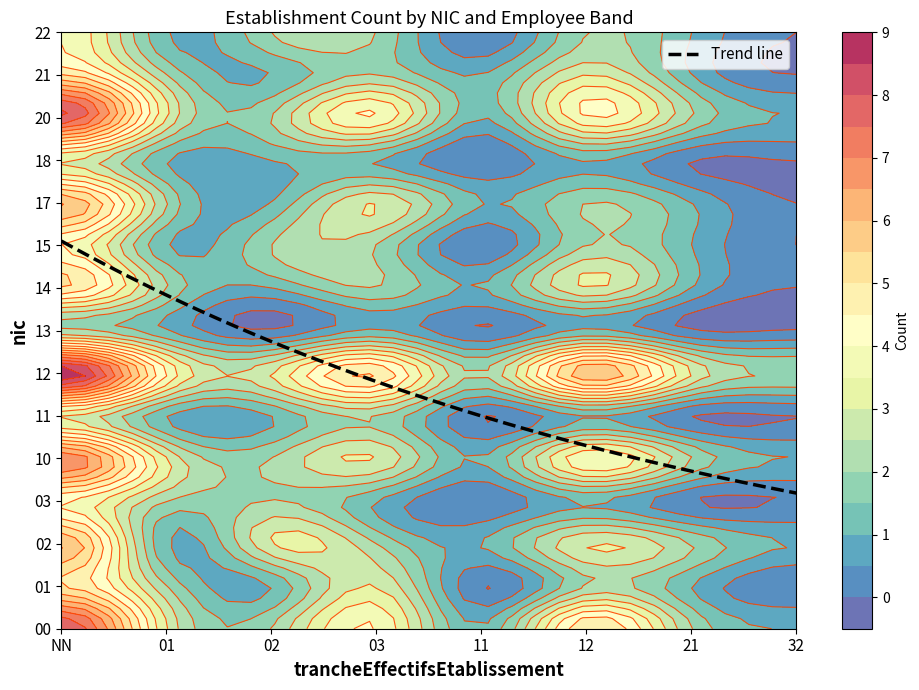

Reading left to right, what are all the values shown in this chart?

00: NN=8	01=3	02=2	03=4	11=1	12=5	21=2	32=1
01: NN=5	01=2	02=1	03=3	11=0	12=2	21=1	32=0
02: NN=6	01=1	02=3	03=2	11=1	12=3	21=2	32=1
03: NN=4	01=2	02=2	03=1	11=0	12=1	21=0	32=0
10: NN=7	01=3	02=2	03=3	11=1	12=4	21=2	32=1
11: NN=3	01=1	02=1	03=2	11=0	12=1	21=0	32=0
12: NN=9	01=4	02=3	03=5	11=2	12=6	21=3	32=2
13: NN=2	01=1	02=0	03=1	11=0	12=1	21=0	32=0
14: NN=5	01=2	02=1	03=2	11=1	12=3	21=1	32=0
15: NN=4	01=1	02=2	03=2	11=0	12=2	21=1	32=0
17: NN=6	01=2	02=1	03=3	11=1	12=2	21=1	32=0
18: NN=3	01=1	02=1	03=1	11=0	12=1	21=0	32=0
20: NN=8	01=3	02=2	03=4	11=1	12=4	21=2	32=1
21: NN=5	01=2	02=1	03=2	11=1	12=3	21=1	32=0
22: NN=4	01=1	02=2	03=2	11=0	12=2	21=1	32=0